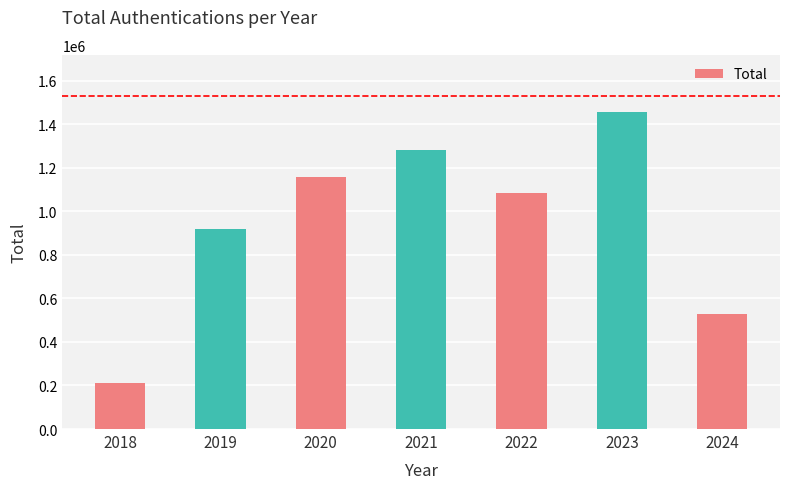

Rank the categories by value from lowest to highest.

2018, 2024, 2019, 2022, 2020, 2021, 2023